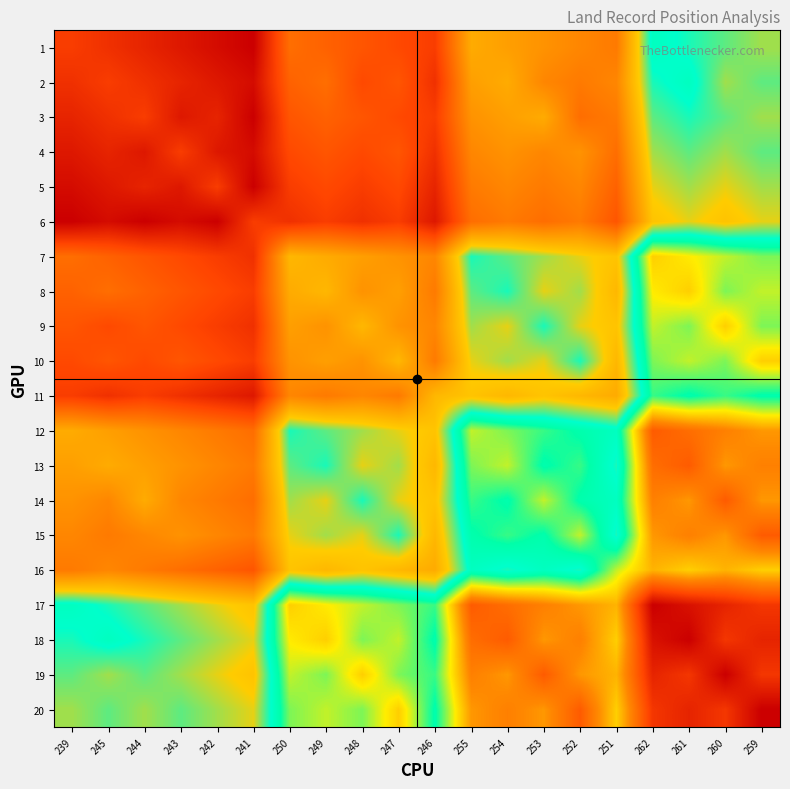

How many series are shown in this chart?

20